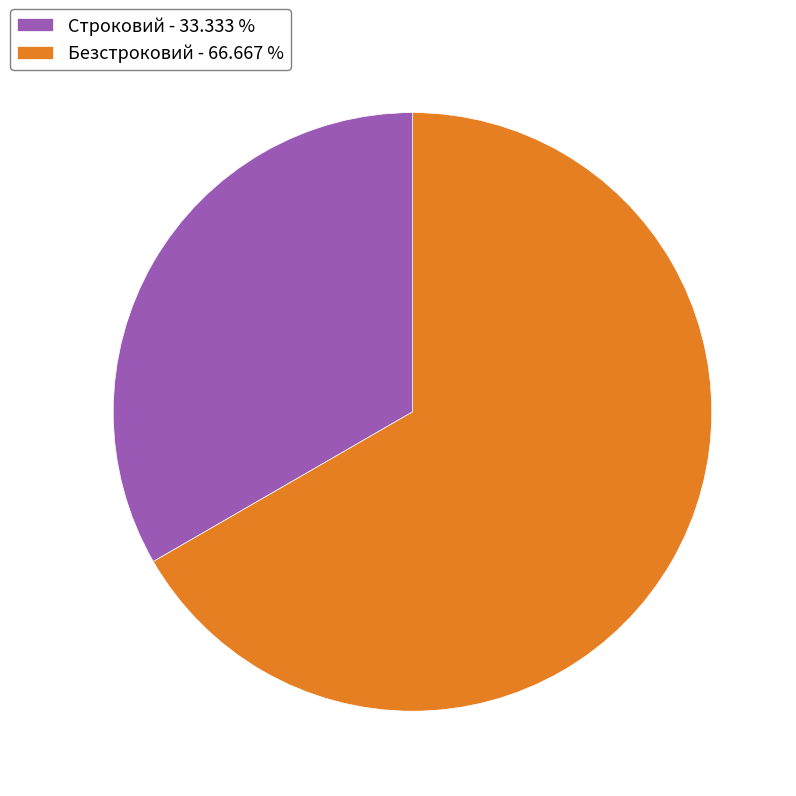

Rank the categories by value from lowest to highest.

Строковий, Безстроковий